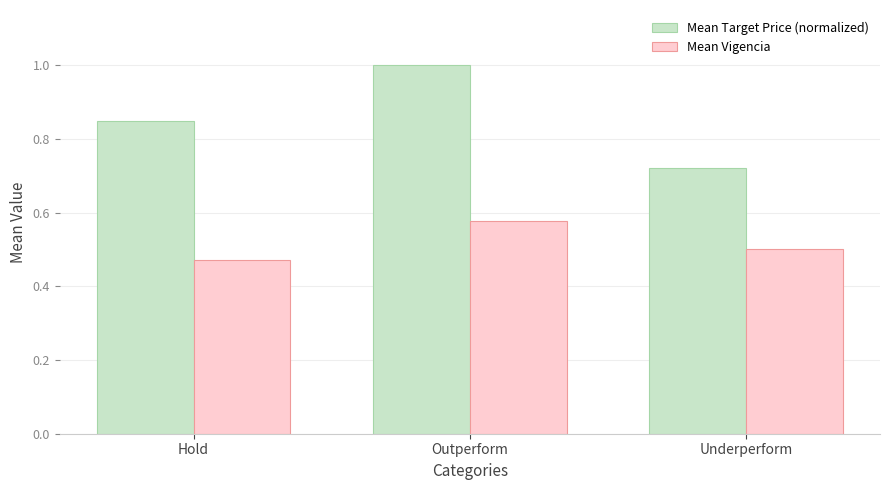

At which label is Mean Vigencia closest to 0?

Hold